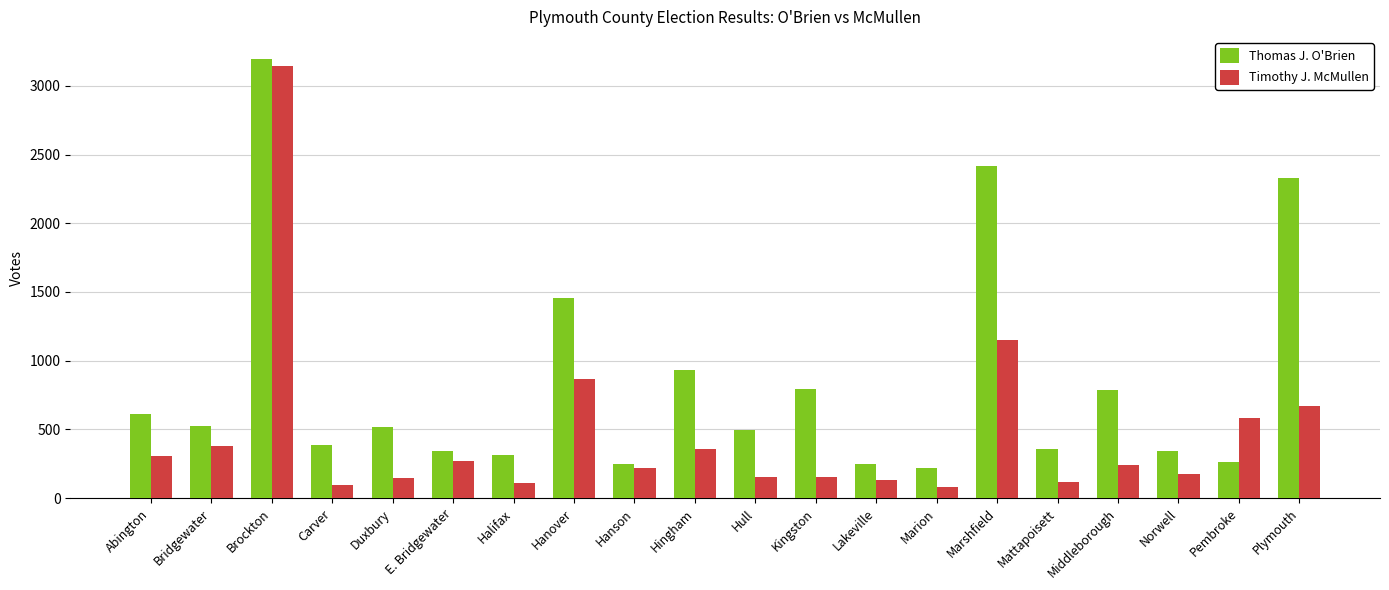

What is the maximum value for Thomas J. O'Brien?

3196